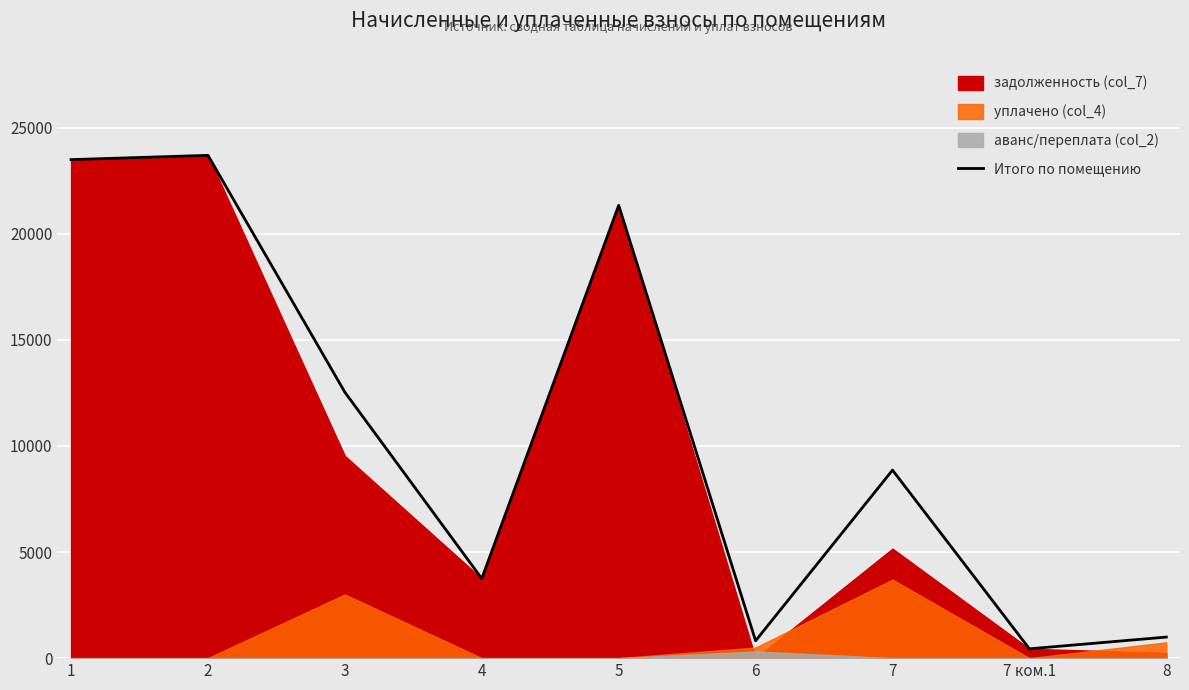

The chart shows a value of 347.3 at 6. True or false?

False